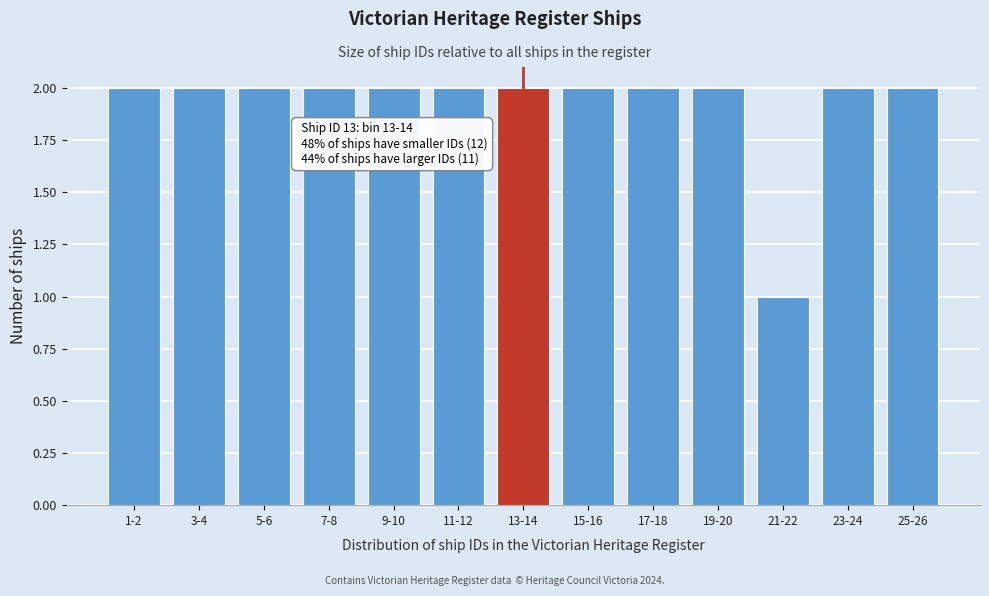

Reading left to right, transcribe all the data shown in this chart.

2	2	2	2	2	2	2	2	2	2	1	2	2